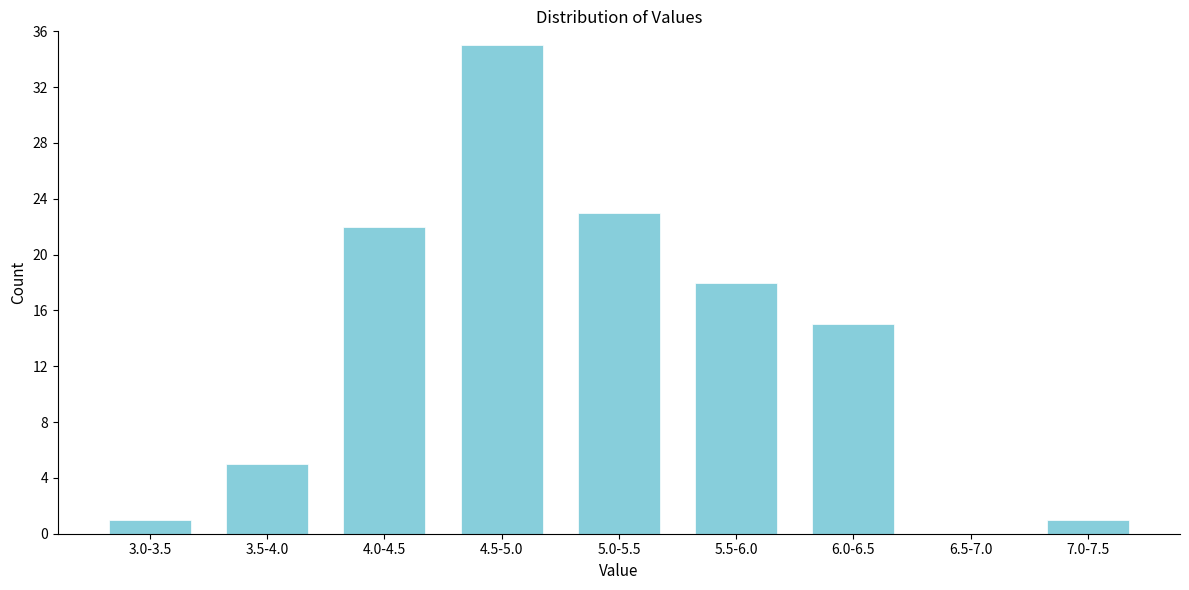

Reading left to right, what are all the values shown in this chart?

3.0-3.5=1	3.5-4.0=5	4.0-4.5=22	4.5-5.0=35	5.0-5.5=23	5.5-6.0=18	6.0-6.5=15	6.5-7.0=0	7.0-7.5=1